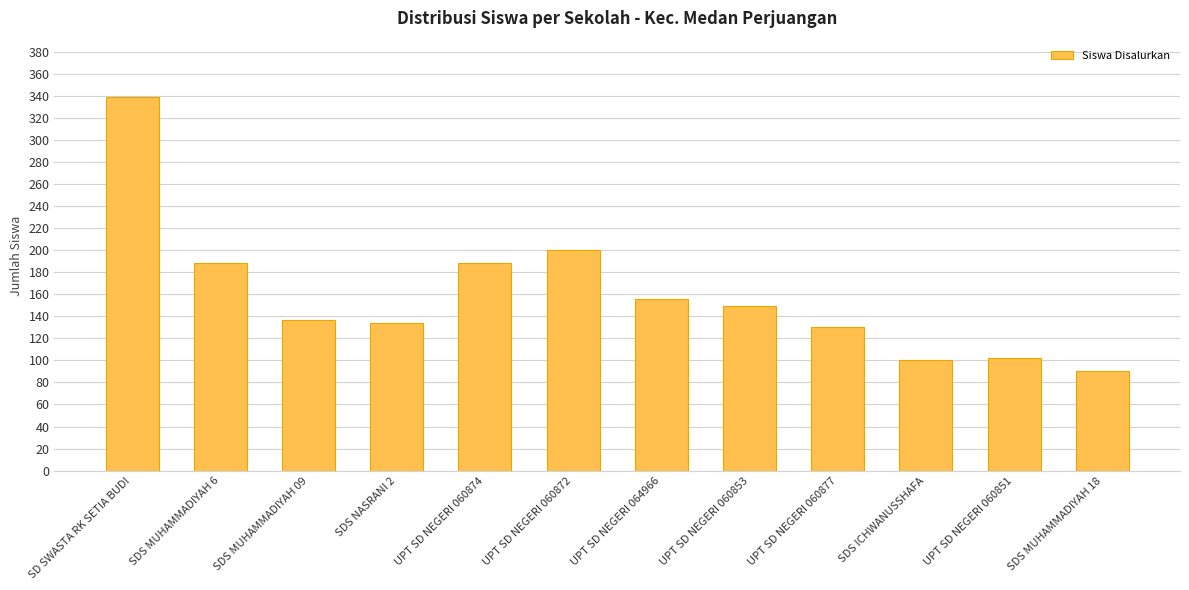

What is the label of the 11th bar from the left?

UPT SD NEGERI 060851